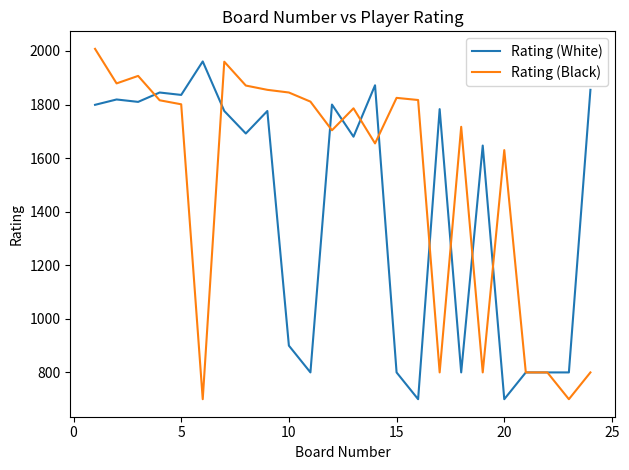

Rank the series by their average value, from highest to lowest.

Rating (Black), Rating (White)